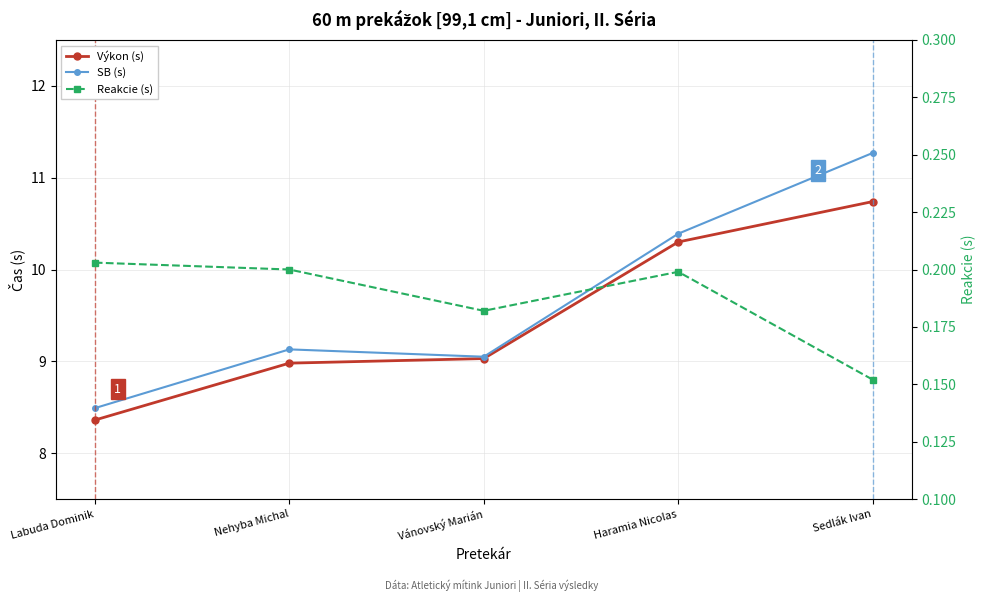

At which category does the chart reach its peak across all series?

Sedlák Ivan